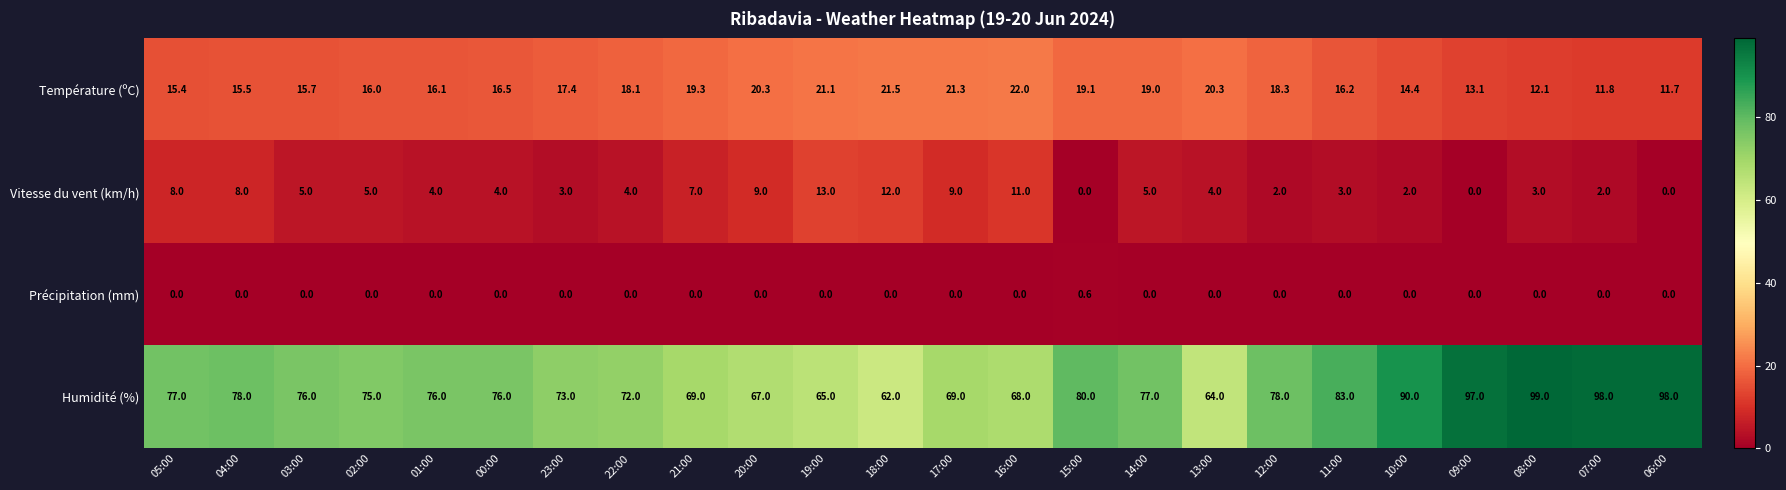

What is the difference between the Humidité (%) values at 08:00 and 13:00?

35.0